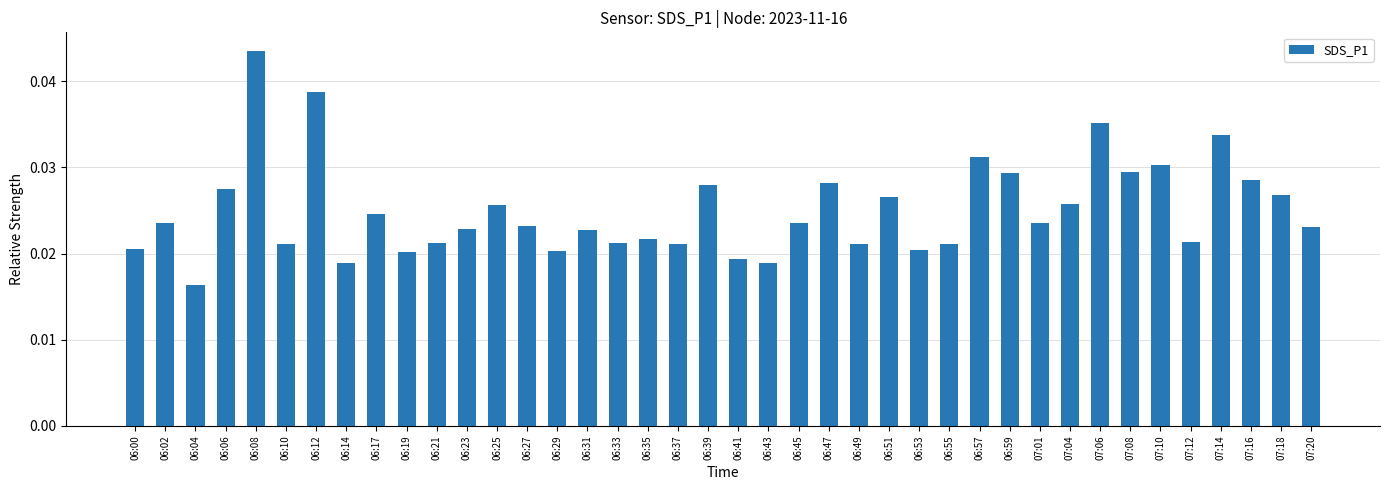

Which category has the lowest value across all series?

06:04